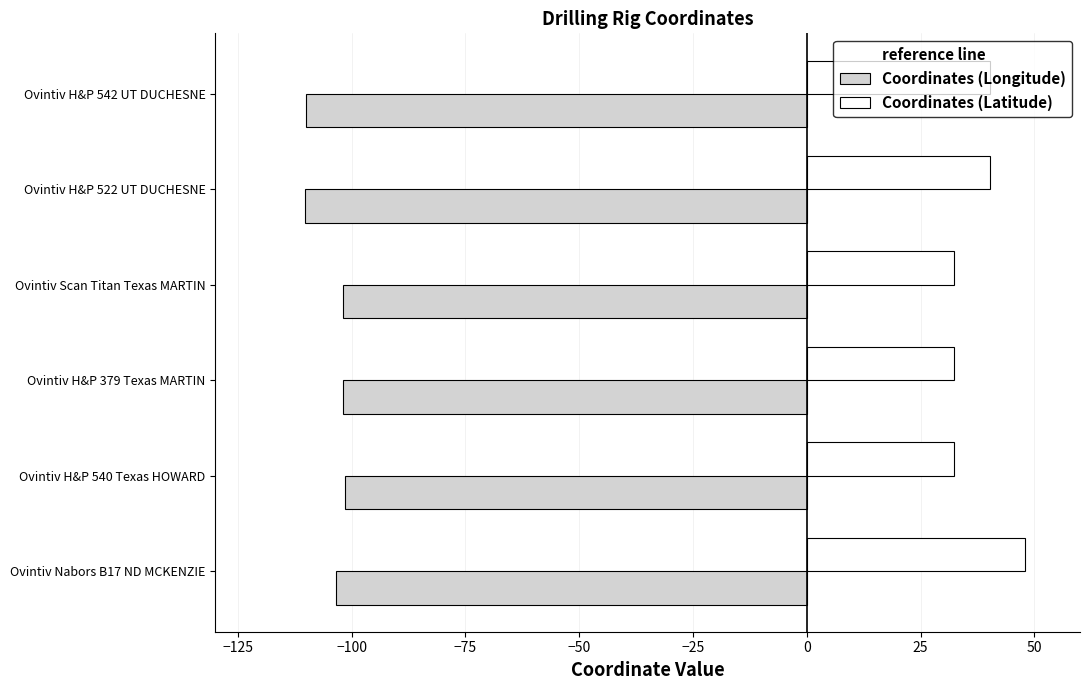

Is the value of Coordinates (Latitude) at Ovintiv H&P 522 UT DUCHESNE greater than the value of Coordinates (Longitude) at Ovintiv H&P 522 UT DUCHESNE?

Yes